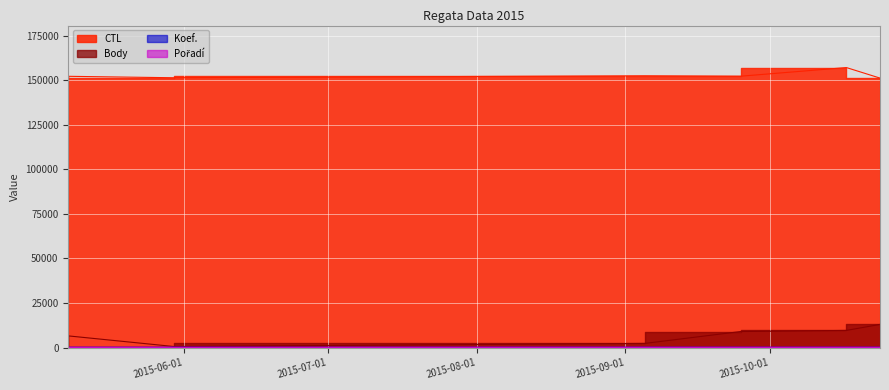

Which series ends up on top after the final intersection of Pořadí and Koef.?

Koef.